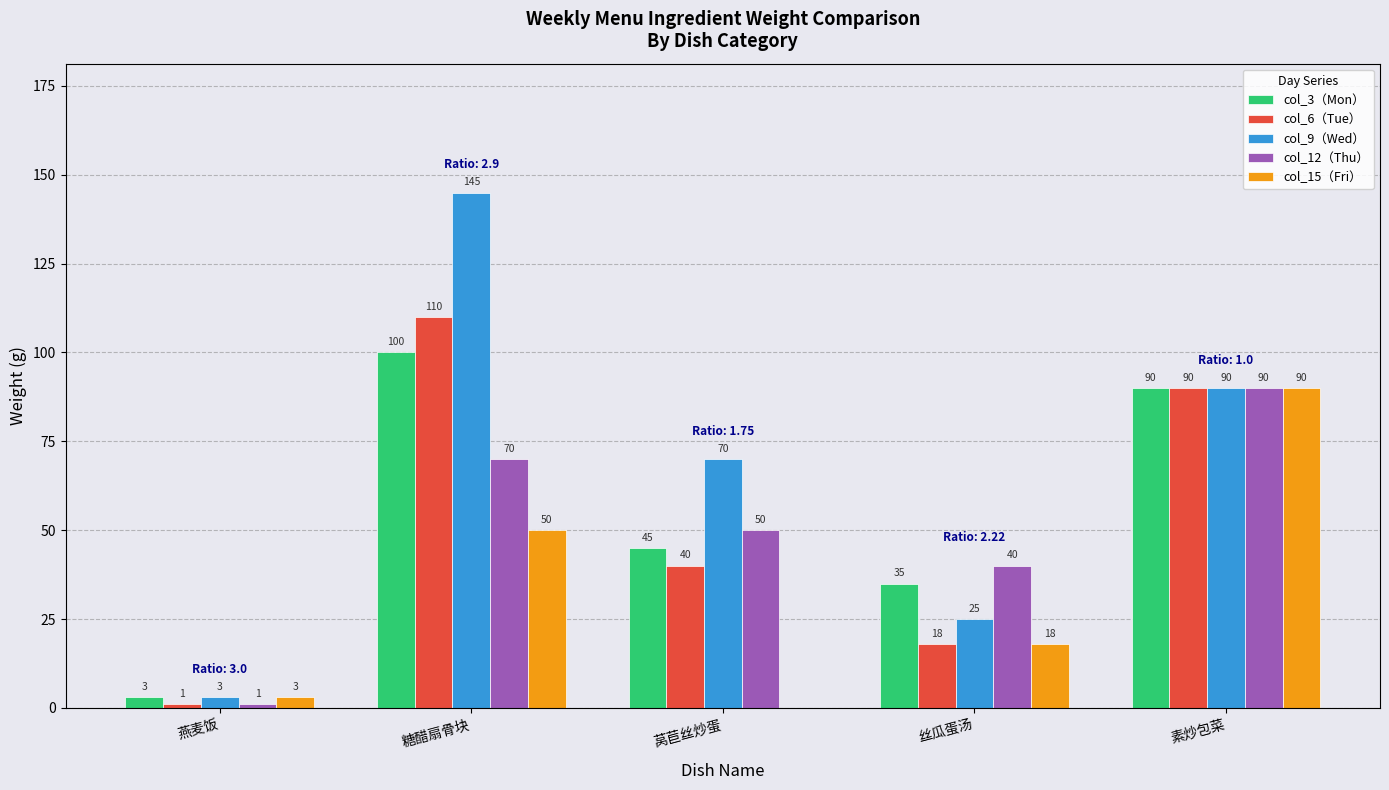

True or false: col_12（Thu） has a value of 70 at 糖醋扇骨块.

True